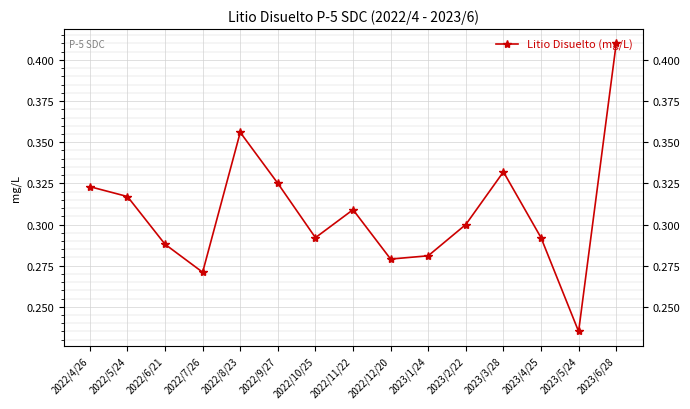

True or false: there are more than 1 points higher than both neighbors.

True